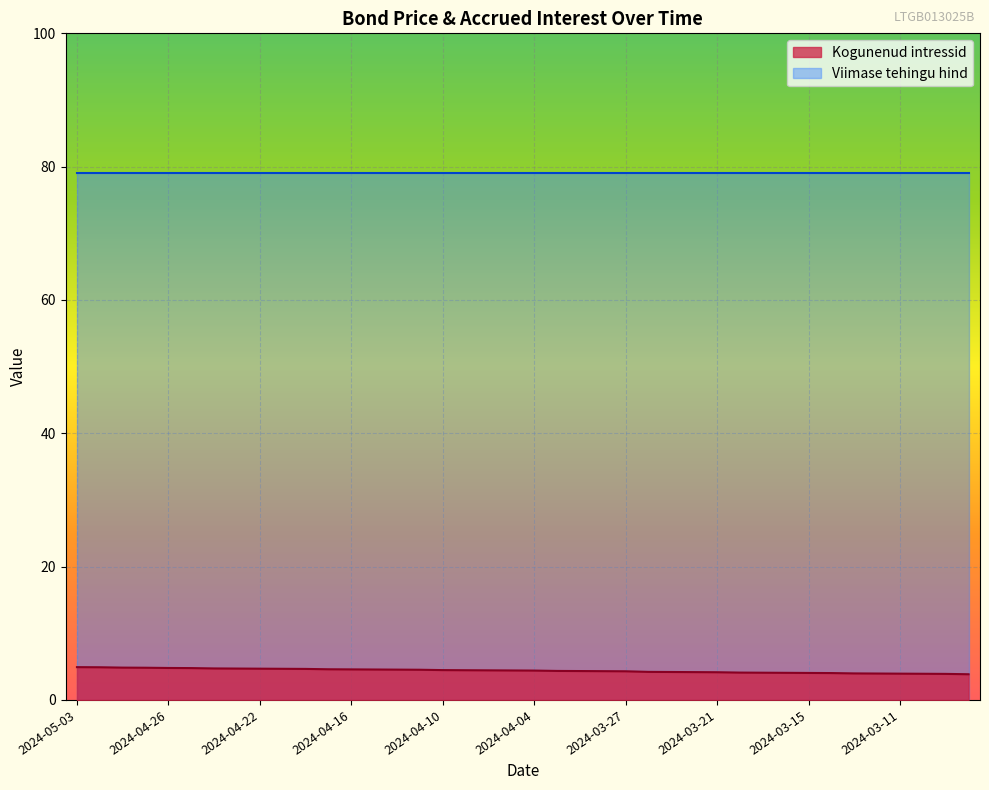

True or false: the data shows 4.2 at 2024-03-22.

True